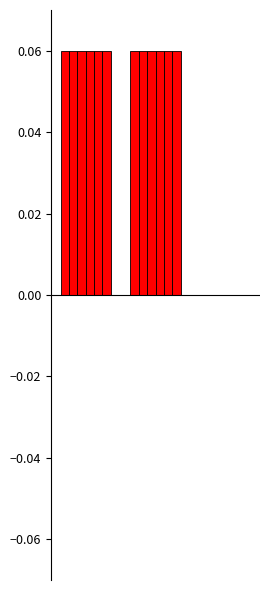

What are all the series names shown in the legend?

translated, translated_neg